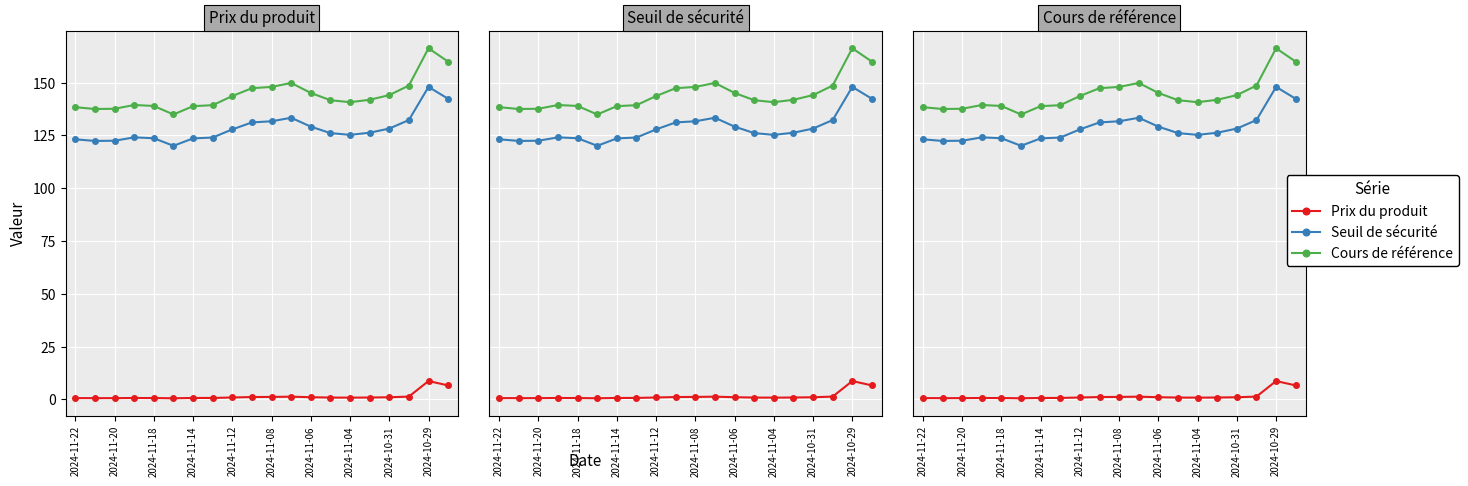

How many lines are shown in the chart?

3